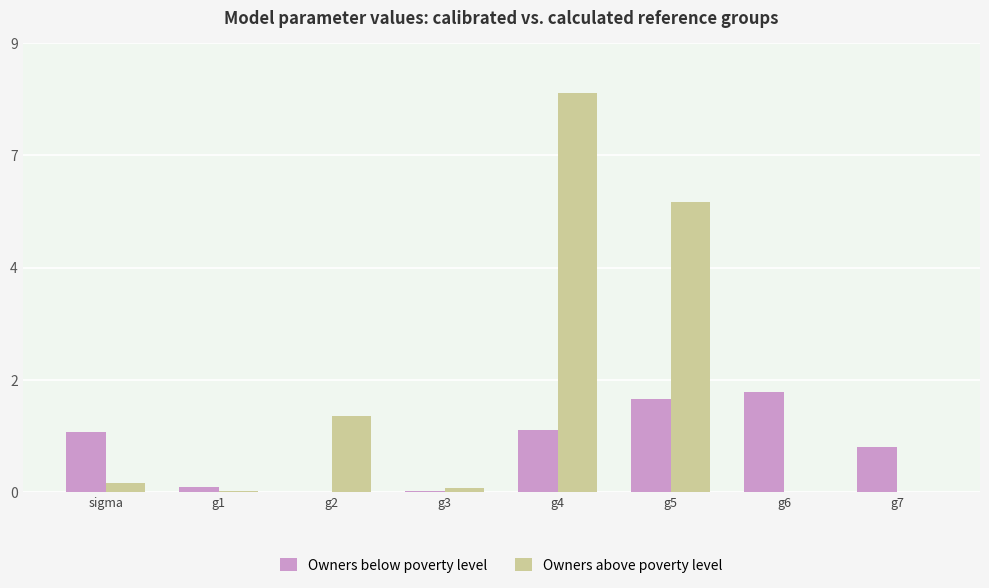

Between g3 and g7, which series saw the biggest shift?

Owners below poverty level